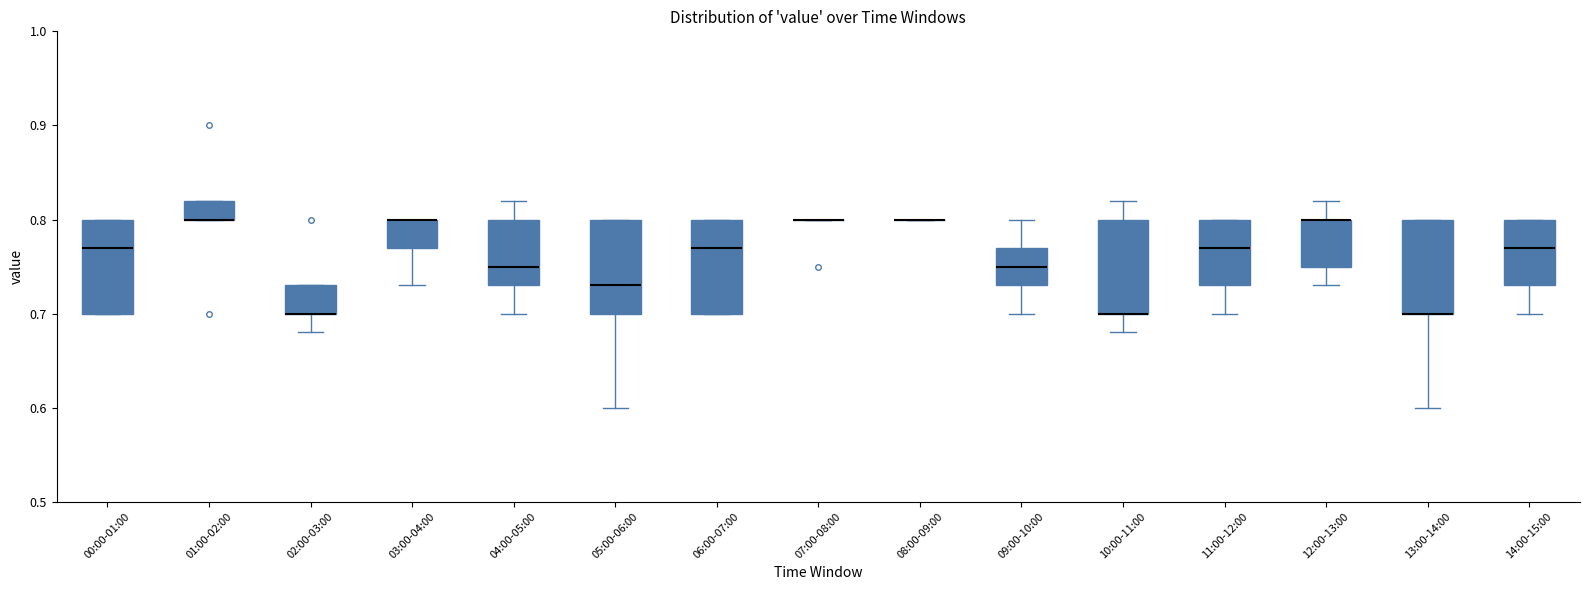

Reading left to right, read every box against the y-axis: the position of its median line, the range the box covers, and the ends of its whiskers. The values are not printed on the chart, so give them approximately, as read against the axis.

00:00-01:00: median 0.77, box 0.70 to 0.80, whiskers 0.70 to 0.80
01:00-02:00: median 0.80 (drawn on the box's lower edge), box 0.80 to 0.82, whiskers 0.80 to 0.82
02:00-03:00: median 0.70 (drawn on the box's lower edge), box 0.70 to 0.73, whiskers 0.68 to 0.73
03:00-04:00: median 0.80 (drawn on the box's upper edge), box 0.77 to 0.80, whiskers 0.73 to 0.80
04:00-05:00: median 0.75, box 0.73 to 0.80, whiskers 0.70 to 0.82
05:00-06:00: median 0.73, box 0.70 to 0.80, whiskers 0.60 to 0.80
06:00-07:00: median 0.77, box 0.70 to 0.80, whiskers 0.70 to 0.80
07:00-08:00: box collapsed to a line at 0.80, whiskers 0.80 to 0.80
08:00-09:00: box collapsed to a line at 0.80, whiskers 0.80 to 0.80
09:00-10:00: median 0.75, box 0.73 to 0.77, whiskers 0.70 to 0.80
10:00-11:00: median 0.70 (drawn on the box's lower edge), box 0.70 to 0.80, whiskers 0.68 to 0.82
11:00-12:00: median 0.77, box 0.73 to 0.80, whiskers 0.70 to 0.80
12:00-13:00: median 0.80 (drawn on the box's upper edge), box 0.75 to 0.80, whiskers 0.73 to 0.82
13:00-14:00: median 0.70 (drawn on the box's lower edge), box 0.70 to 0.80, whiskers 0.60 to 0.80
14:00-15:00: median 0.77, box 0.73 to 0.80, whiskers 0.70 to 0.80